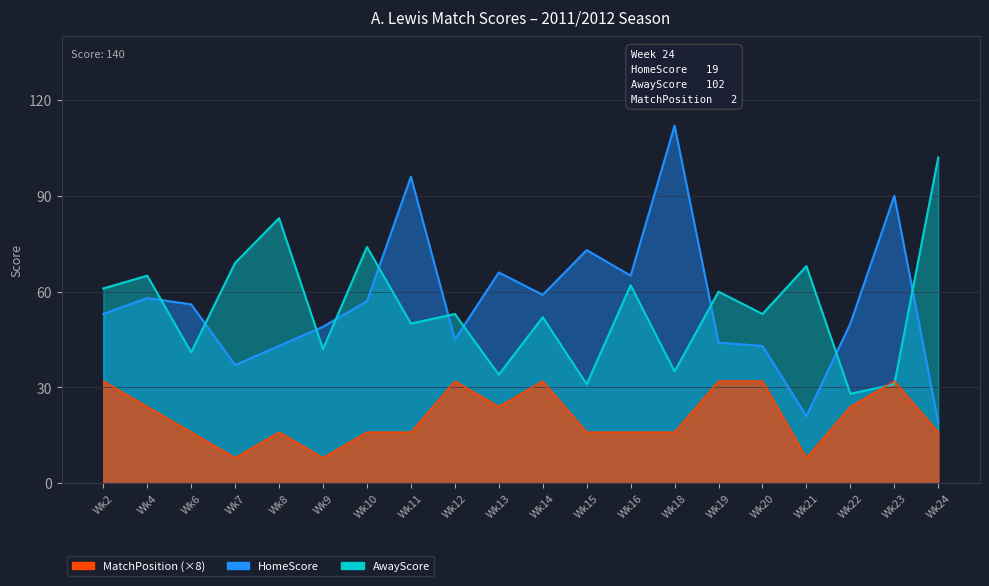

Which series has the widest spread of values?

HomeScore